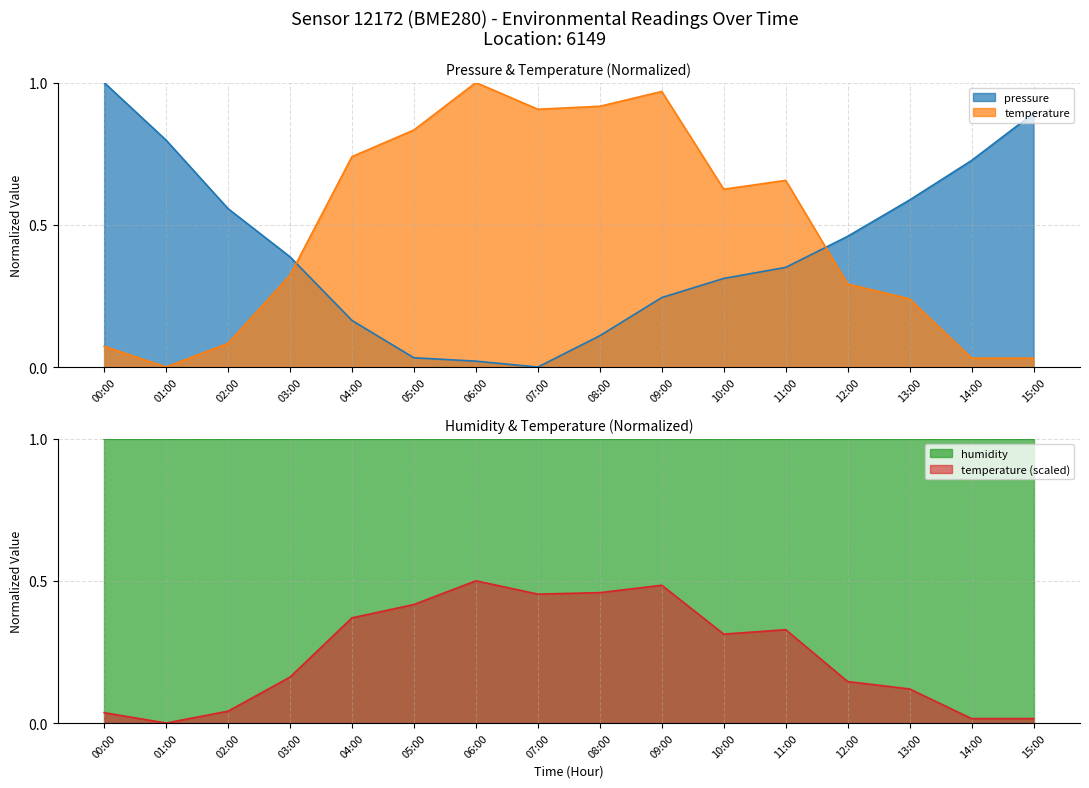

True or false: pressure has more than 2 points higher than both neighbors.

False